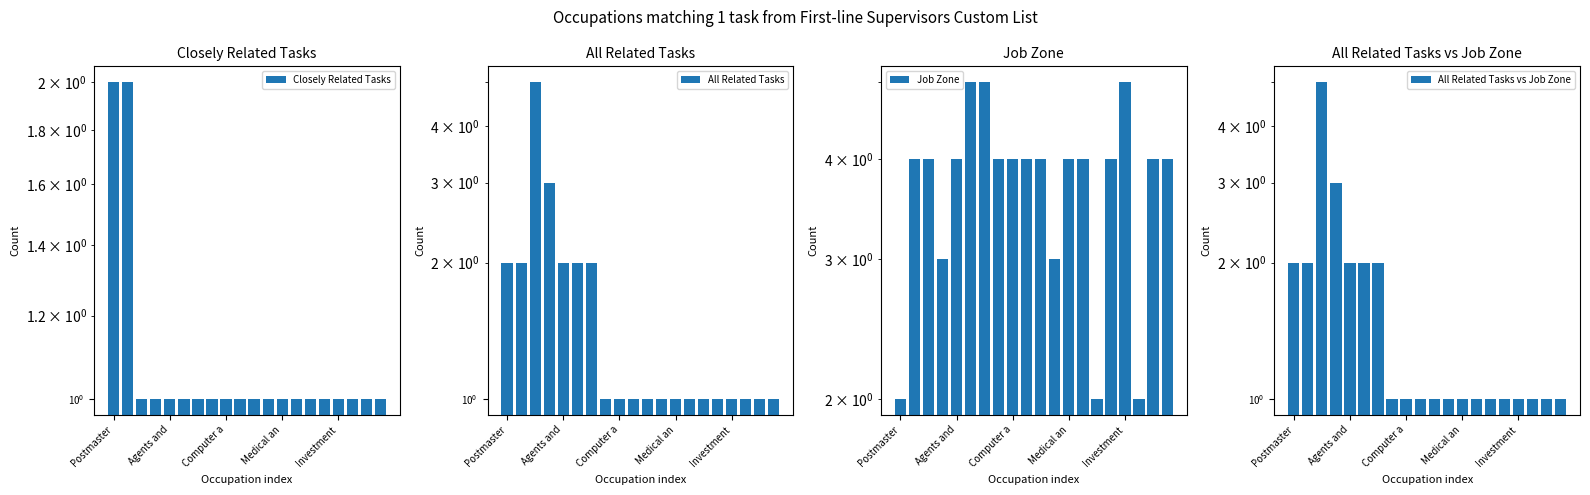

Is it true that Closely Related Tasks equals 1 at Agents and?

False